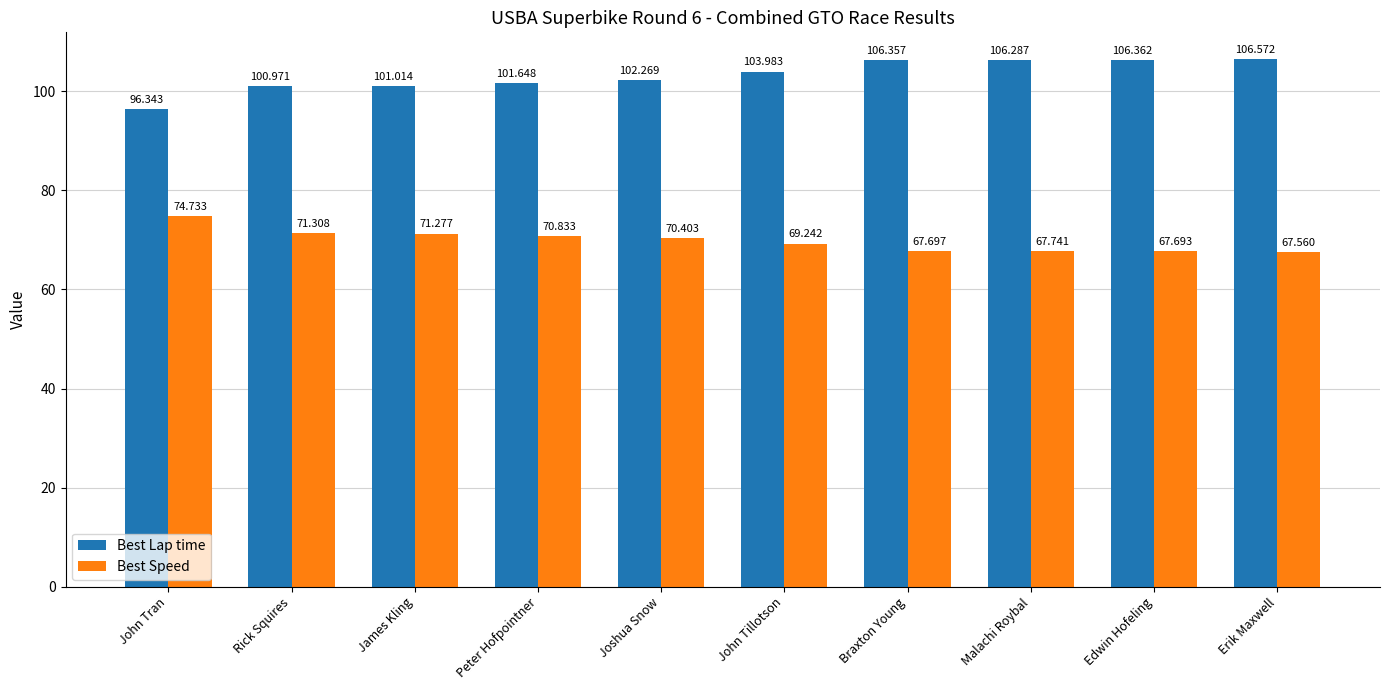

What is the difference between the maximum and minimum values in the Best Speed series?

7.2